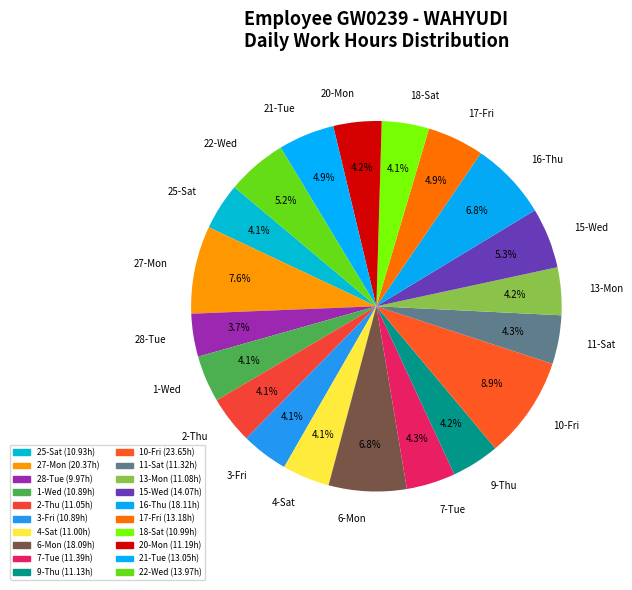

Between 18-Sat and 16-Thu, which is larger?

16-Thu